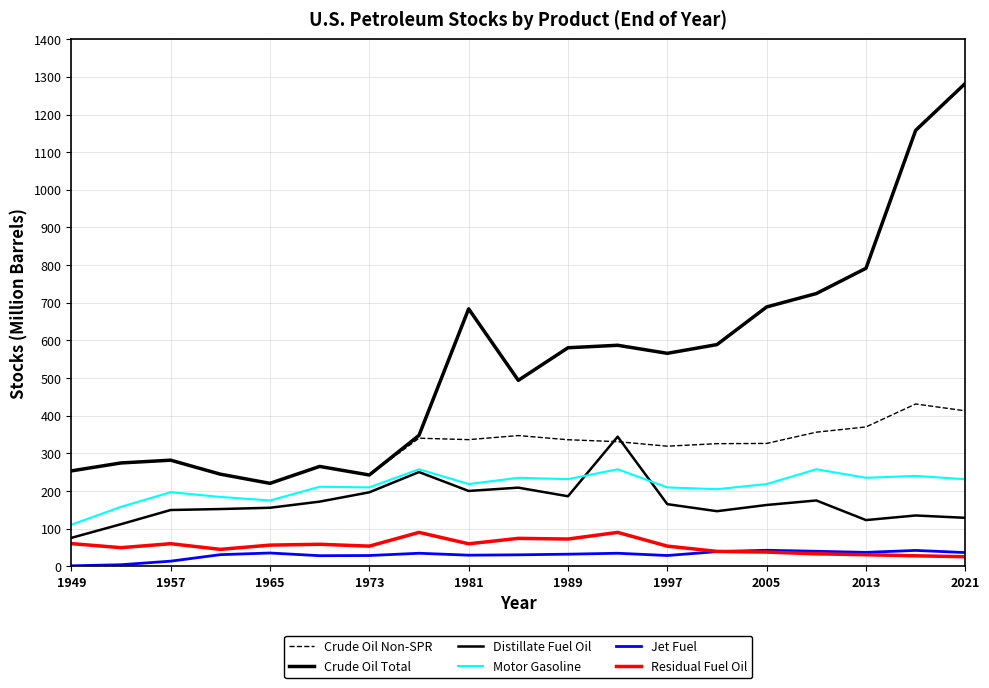

What is the smallest value displayed?

1.2